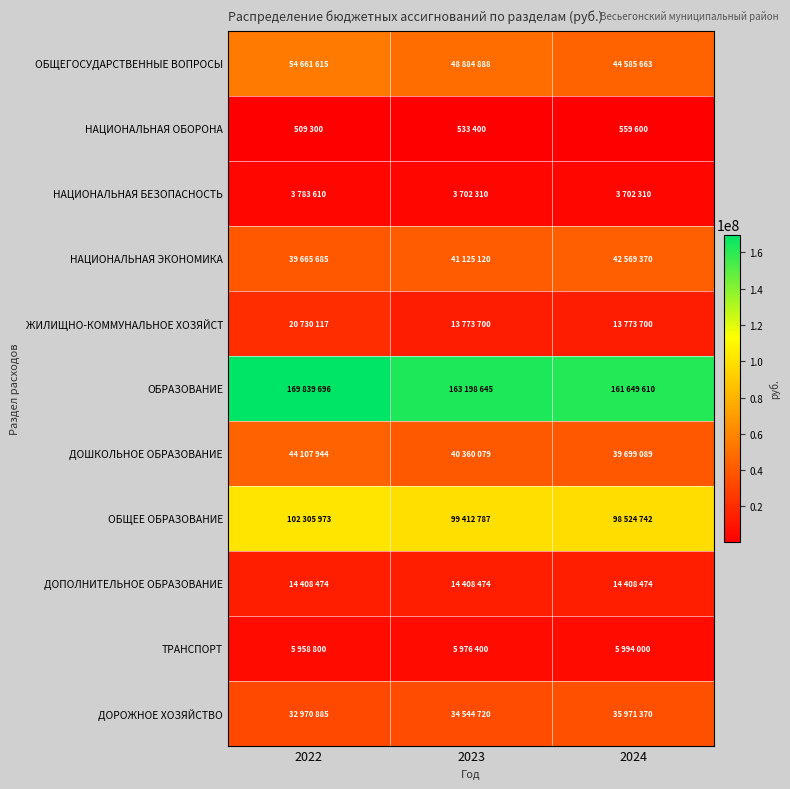

Reading right to left, extract all data points from this chart.

ОБЩЕГОСУДАРСТВЕННЫЕ ВОПРОСЫ: 2024=44585663	2023=48884888	2022=54661615
НАЦИОНАЛЬНАЯ ОБОРОНА: 2024=559600	2023=533400	2022=509300
НАЦИОНАЛЬНАЯ БЕЗОПАСНОСТЬ: 2024=3702310	2023=3702310	2022=3783610
НАЦИОНАЛЬНАЯ ЭКОНОМИКА: 2024=42569370	2023=41125120	2022=39665685
ЖИЛИЩНО-КОММУНАЛЬНОЕ ХОЗЯЙСТ: 2024=13773700	2023=13773700	2022=20730117
ОБРАЗОВАНИЕ: 2024=161649610	2023=163198645	2022=169839696
ДОШКОЛЬНОЕ ОБРАЗОВАНИЕ: 2024=39699089	2023=40360079	2022=44107944
ОБЩЕЕ ОБРАЗОВАНИЕ: 2024=98524742	2023=99412787	2022=102305973
ДОПОЛНИТЕЛЬНОЕ ОБРАЗОВАНИЕ: 2024=14408474	2023=14408474	2022=14408474
ТРАНСПОРТ: 2024=5994000	2023=5976400	2022=5958800
ДОРОЖНОЕ ХОЗЯЙСТВО: 2024=35971370	2023=34544720	2022=32970885